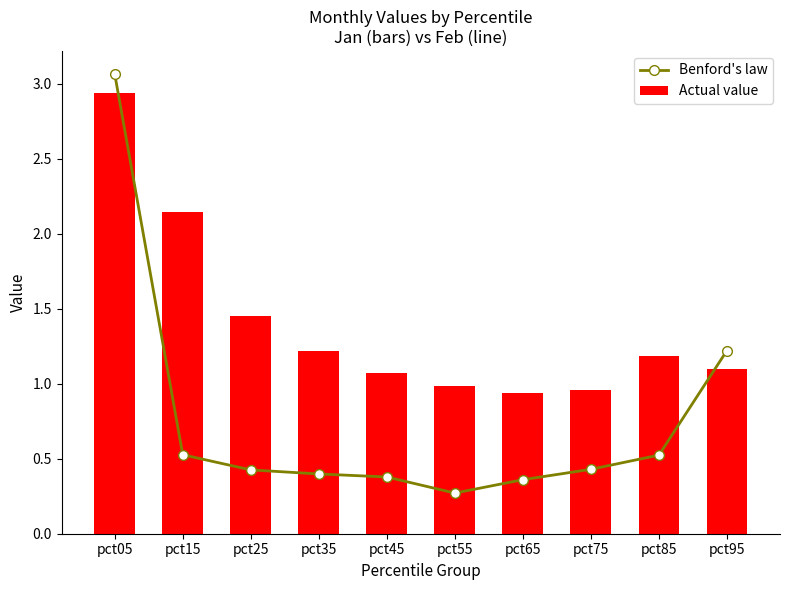

Which category has the highest value in the Benford's law series?

pct05